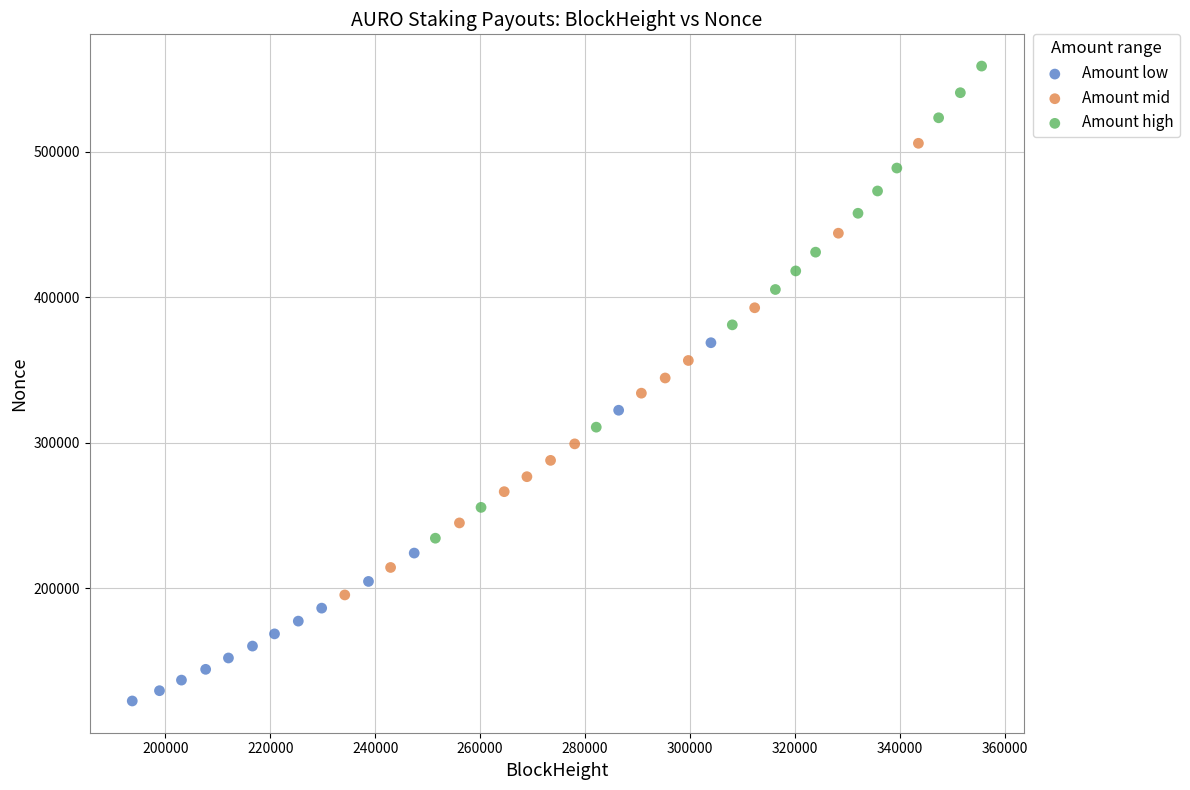

Which series reaches the minimum Y coordinate?

Amount low